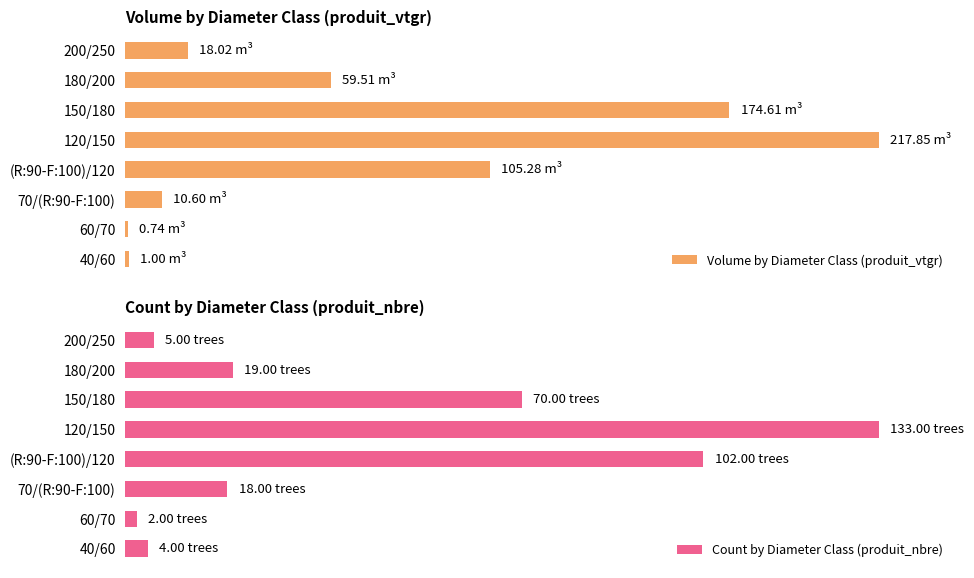

Does the chart contain stacked bars?

No